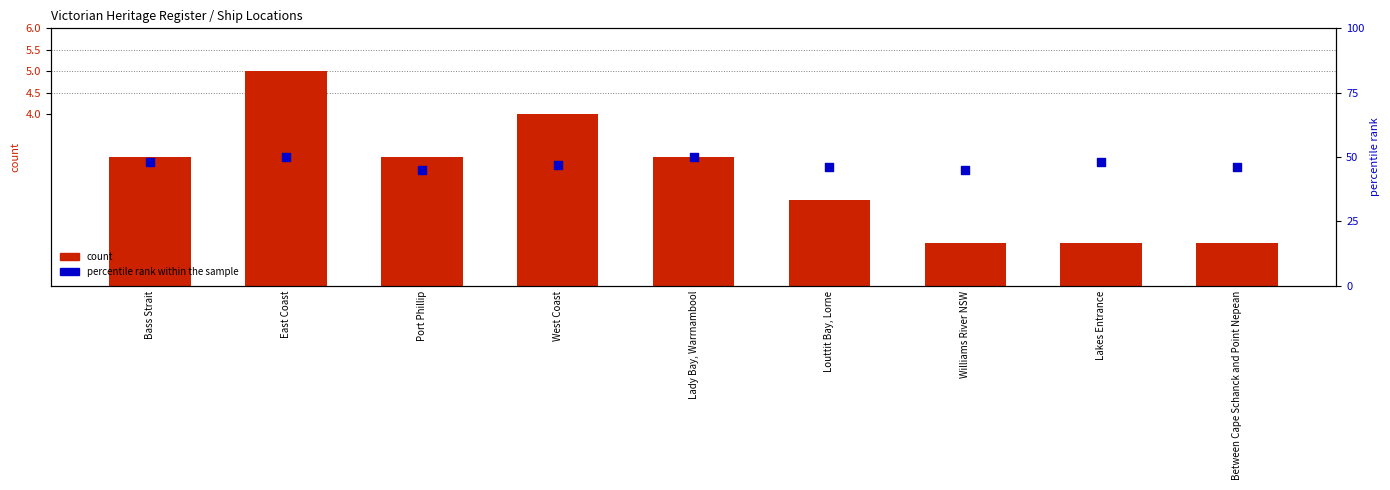

At which category is the sum across all series the highest?

East Coast